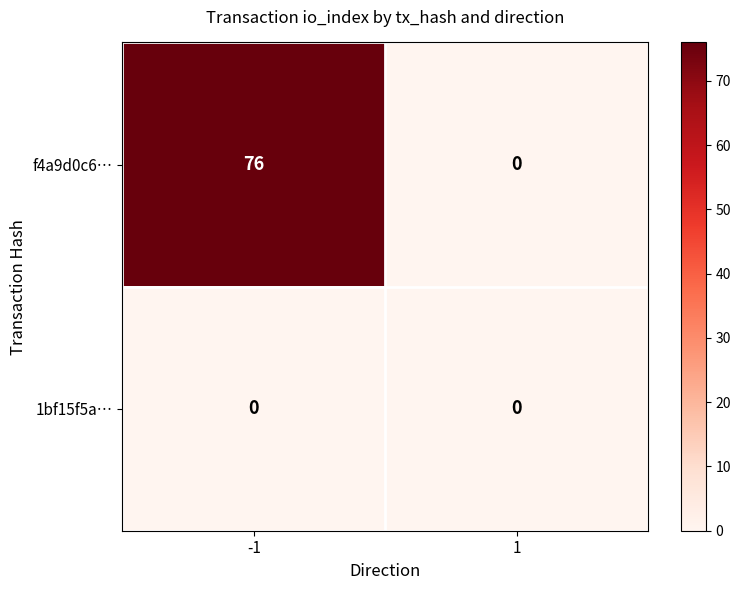

Between -1 and 1, which series saw the biggest shift?

f4a9d0c6…